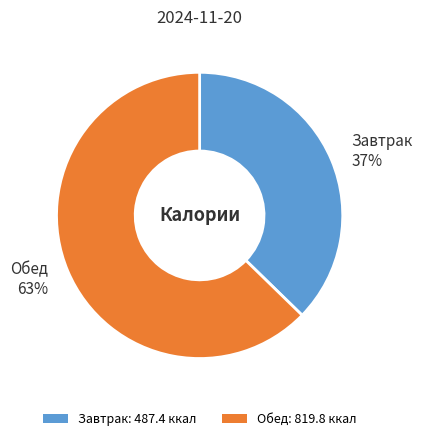

What percentage is the Завтрак slice, to the nearest percent?

37%